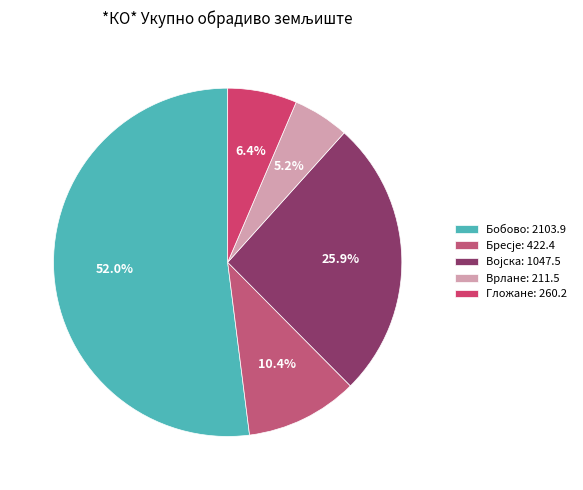

Which category accounts for the majority?

Бобово